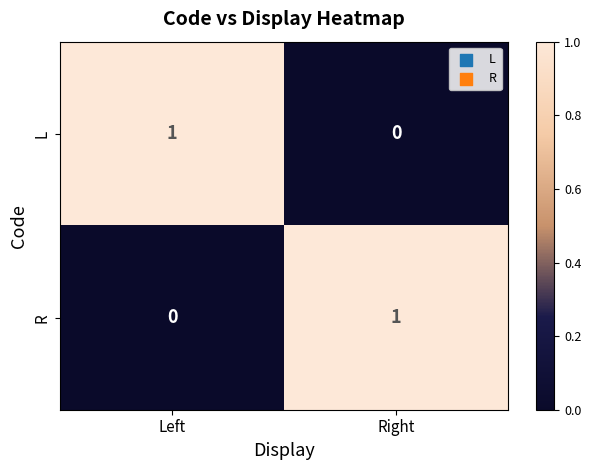

The value of L at Left is 1. True or false?

True